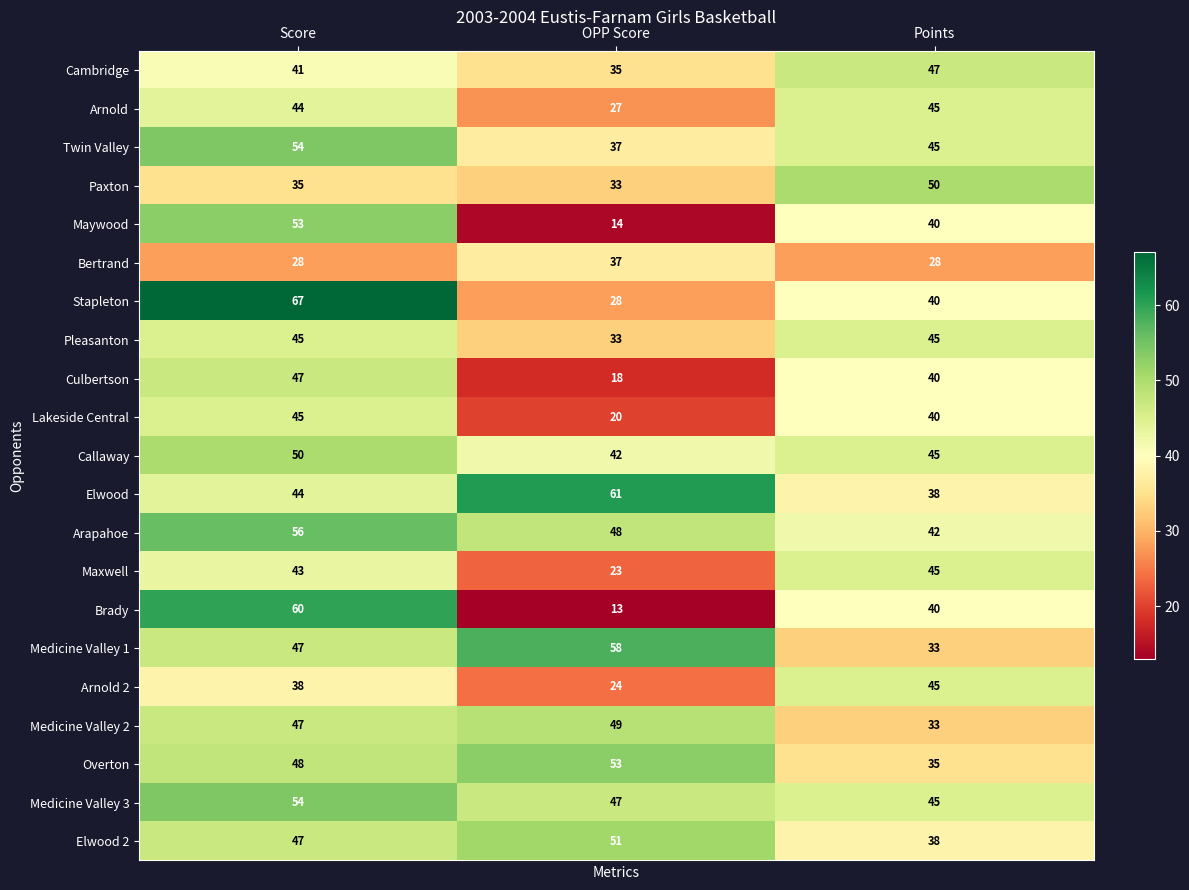

At how many categories does at least one series exceed 29?

3